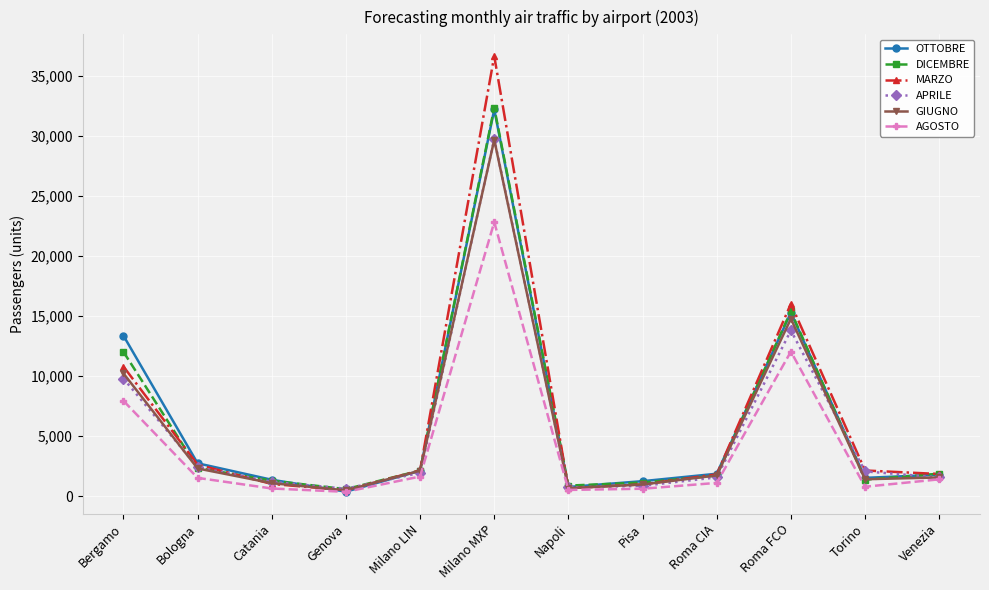

What is the label of the 2nd point from the right?

Torino